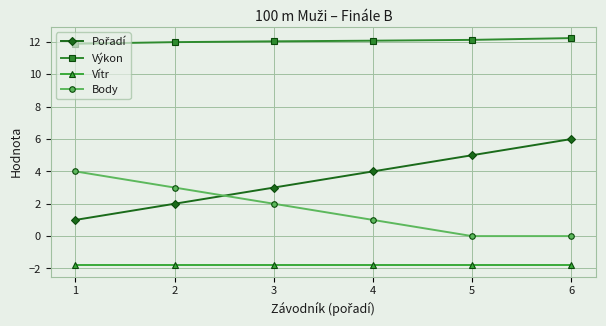

The Body series shows 2.4 at 6. True or false?

False